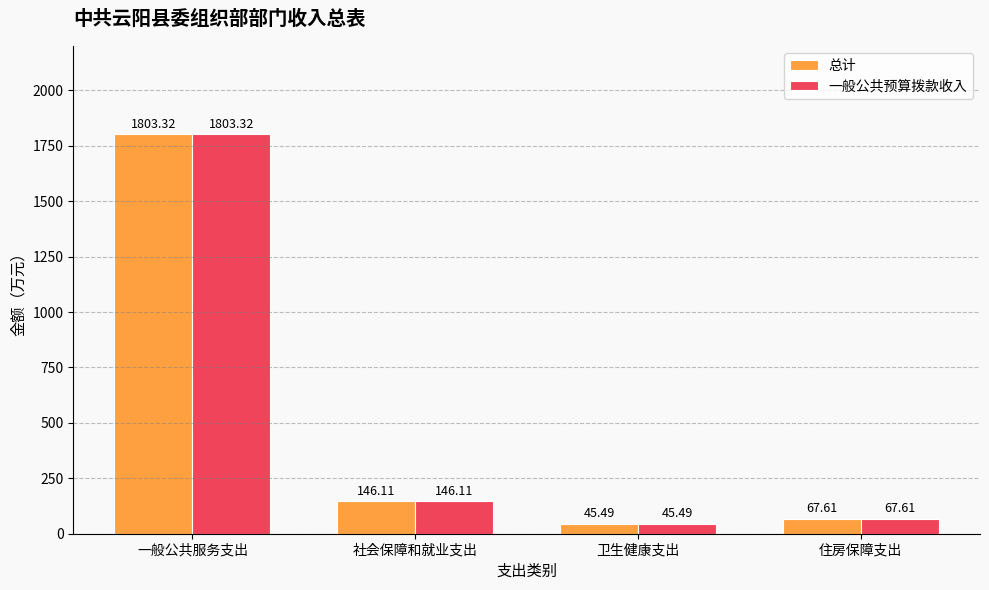

How many values in the 总计 series exceed 146?

2